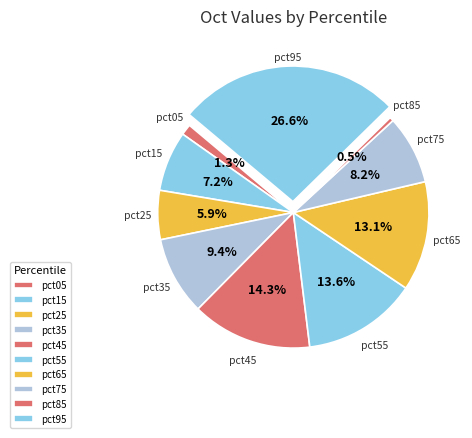

How many slices are in this pie chart?

10